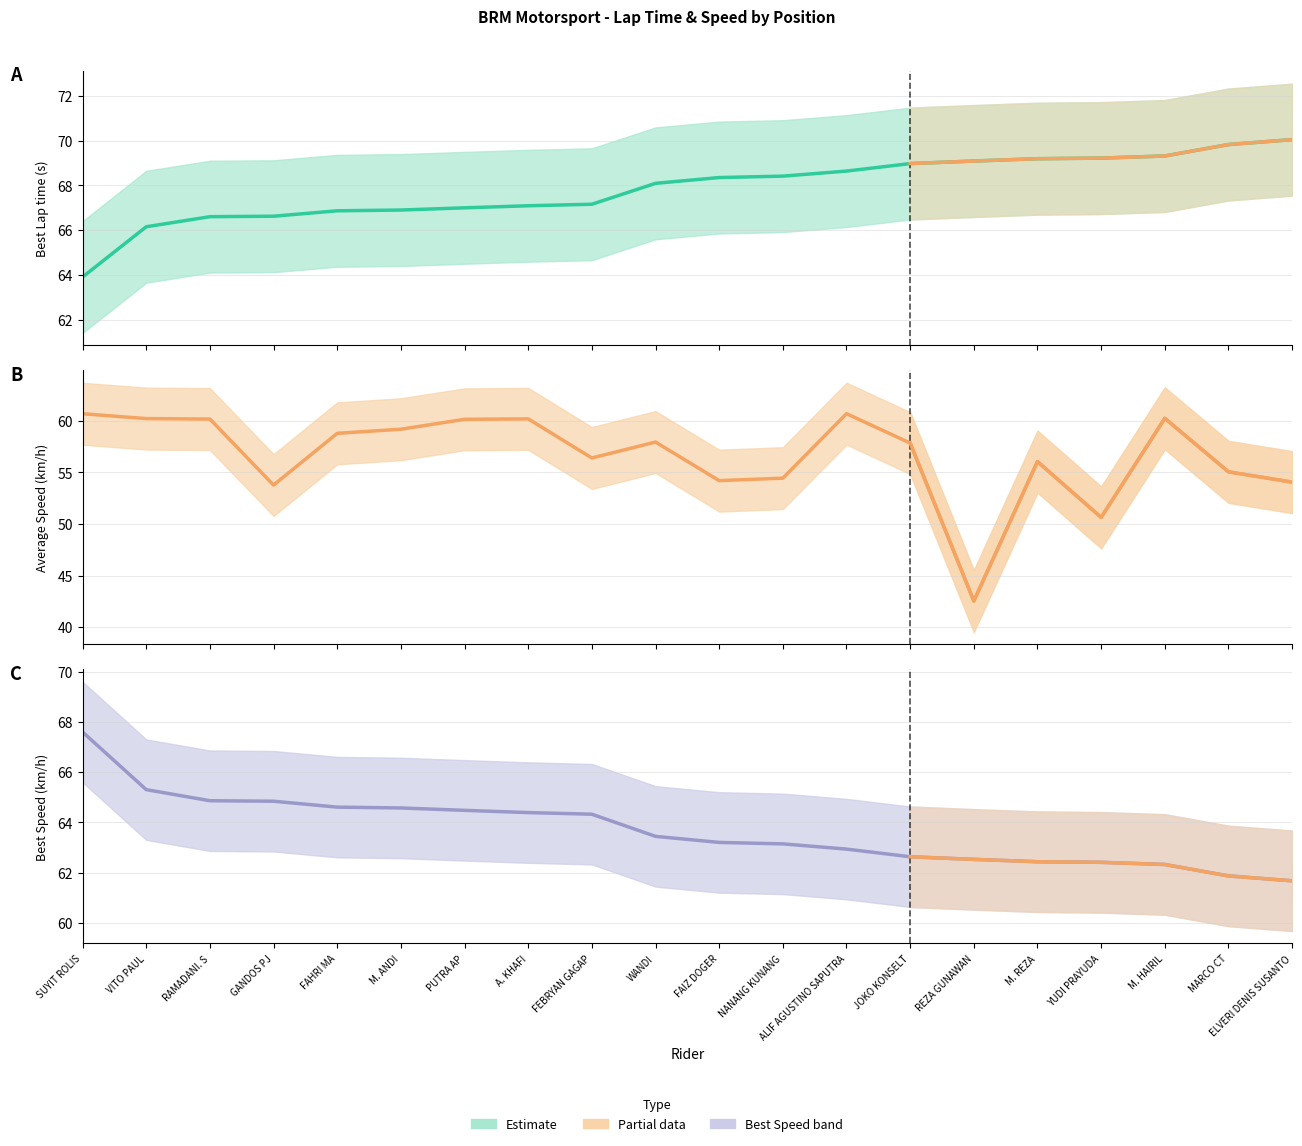

What position from the right is M. ANDI?

15